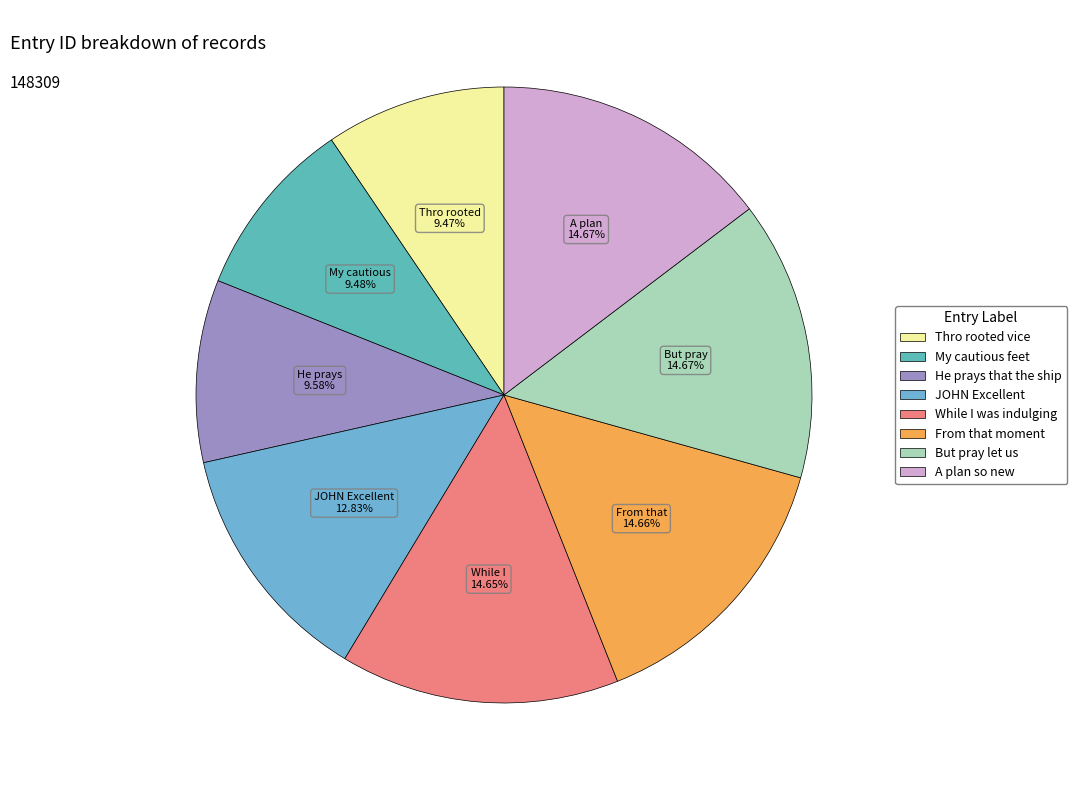

Count the number of slices in the pie.

8